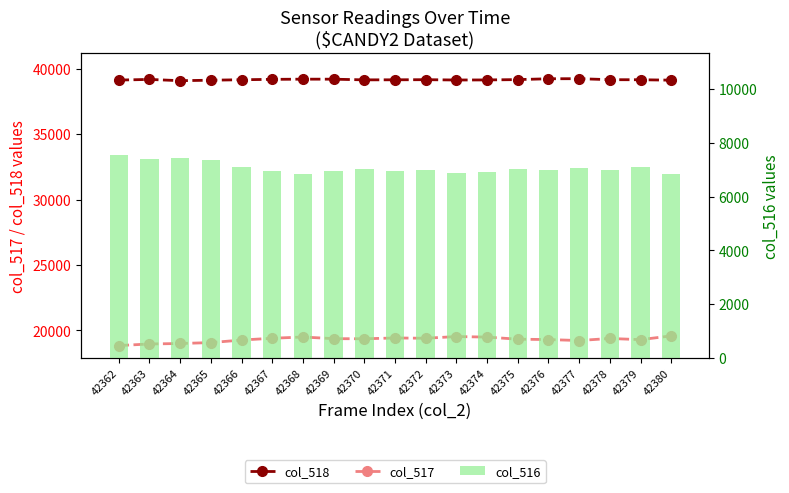

The col_516 series shows 9788 at 42371. True or false?

False